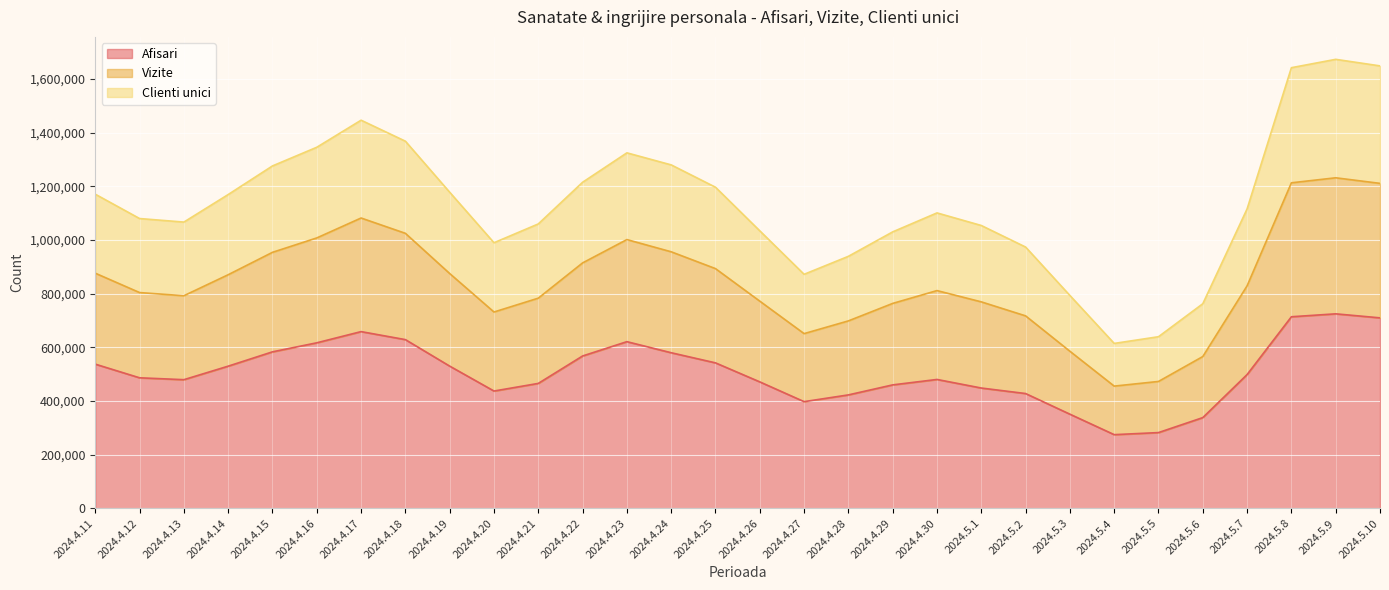

What is the difference between the maximum and minimum values in the Afisari series?

450175